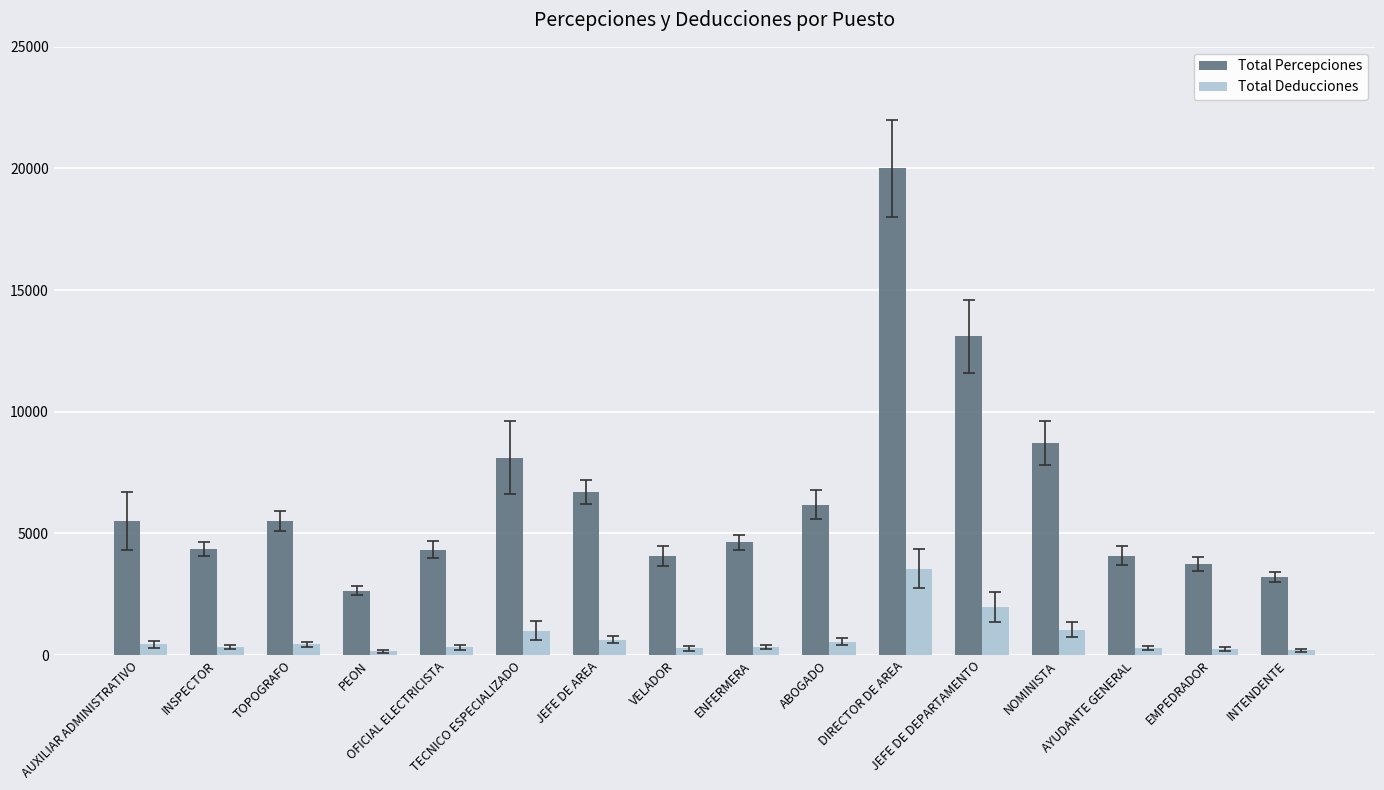

List the series in order of their overall mean, highest first.

Total Percepciones, Total Deducciones